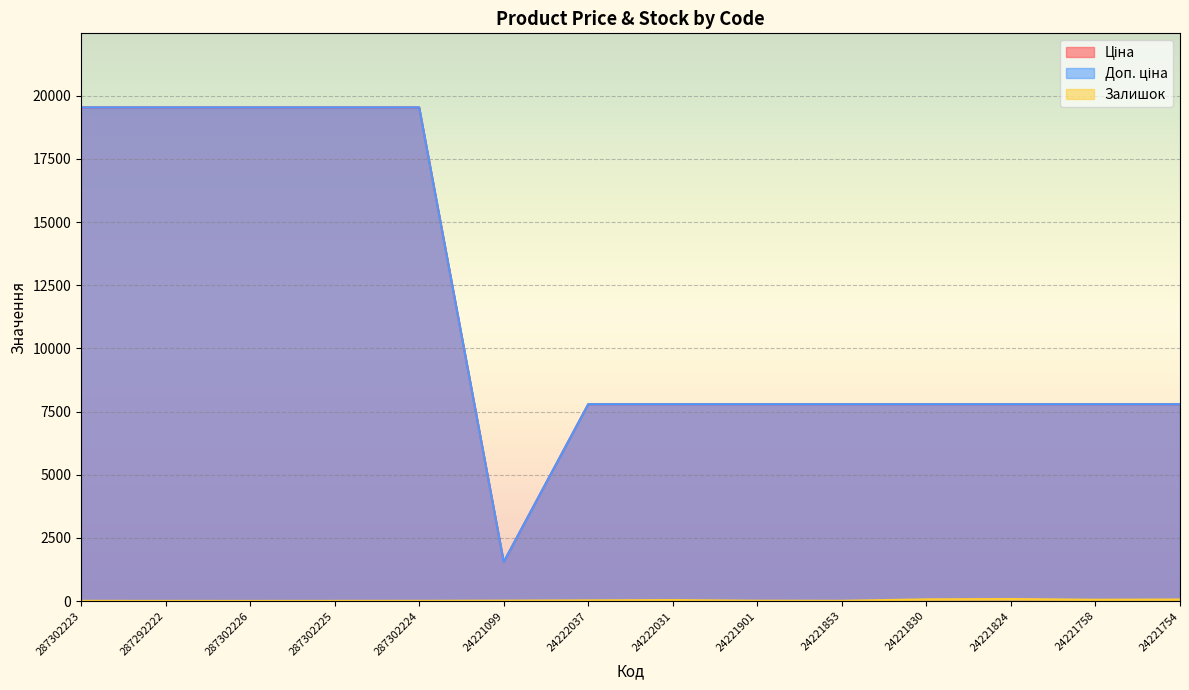

What is the value of the Доп. ціна point at the 5th from the left?

19542.7